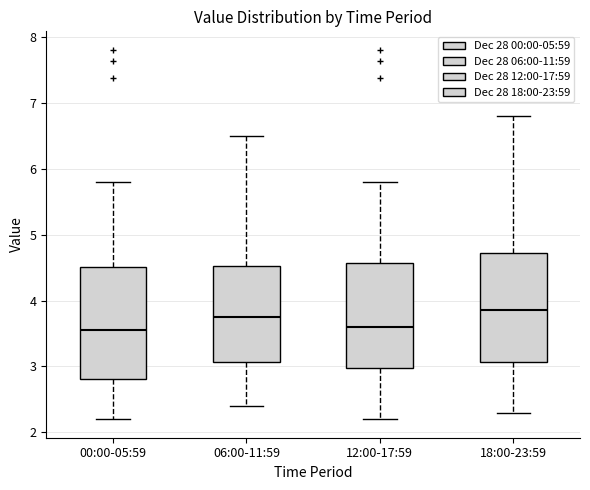

Reading left to right, read every box against the y-axis: the position of its median line, the range the box covers, and the ends of its whiskers. The values are not printed on the chart, so give them approximately, as read against the axis.

00:00-05:59: median 3.6, box 2.8 to 4.5, whiskers 2.2 to 5.8
06:00-11:59: median 3.8, box 3.1 to 4.5, whiskers 2.4 to 6.5
12:00-17:59: median 3.6, box 3.0 to 4.6, whiskers 2.2 to 5.8
18:00-23:59: median 3.9, box 3.1 to 4.7, whiskers 2.3 to 6.8